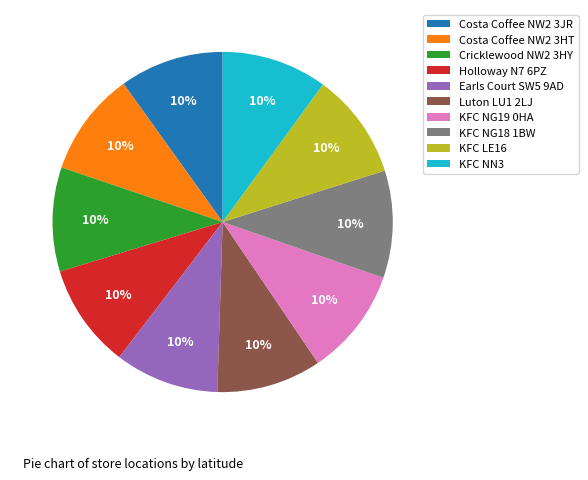

What percentage is the KFC NG19 0HA slice, to the nearest percent?

10%